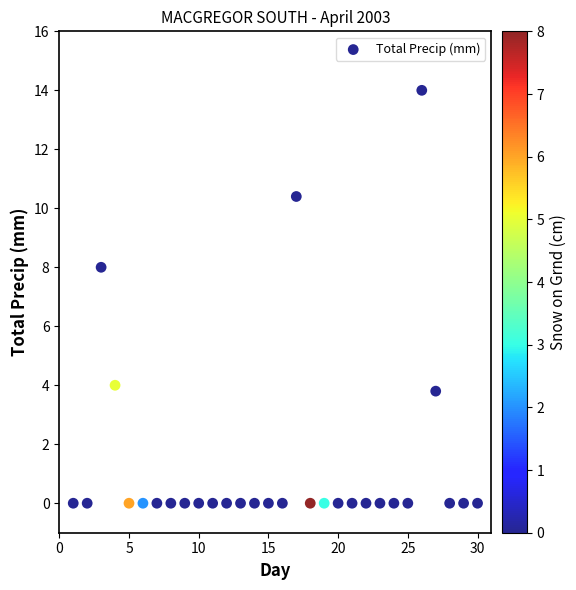

What is the range of Y values (max minus min)?

14.0